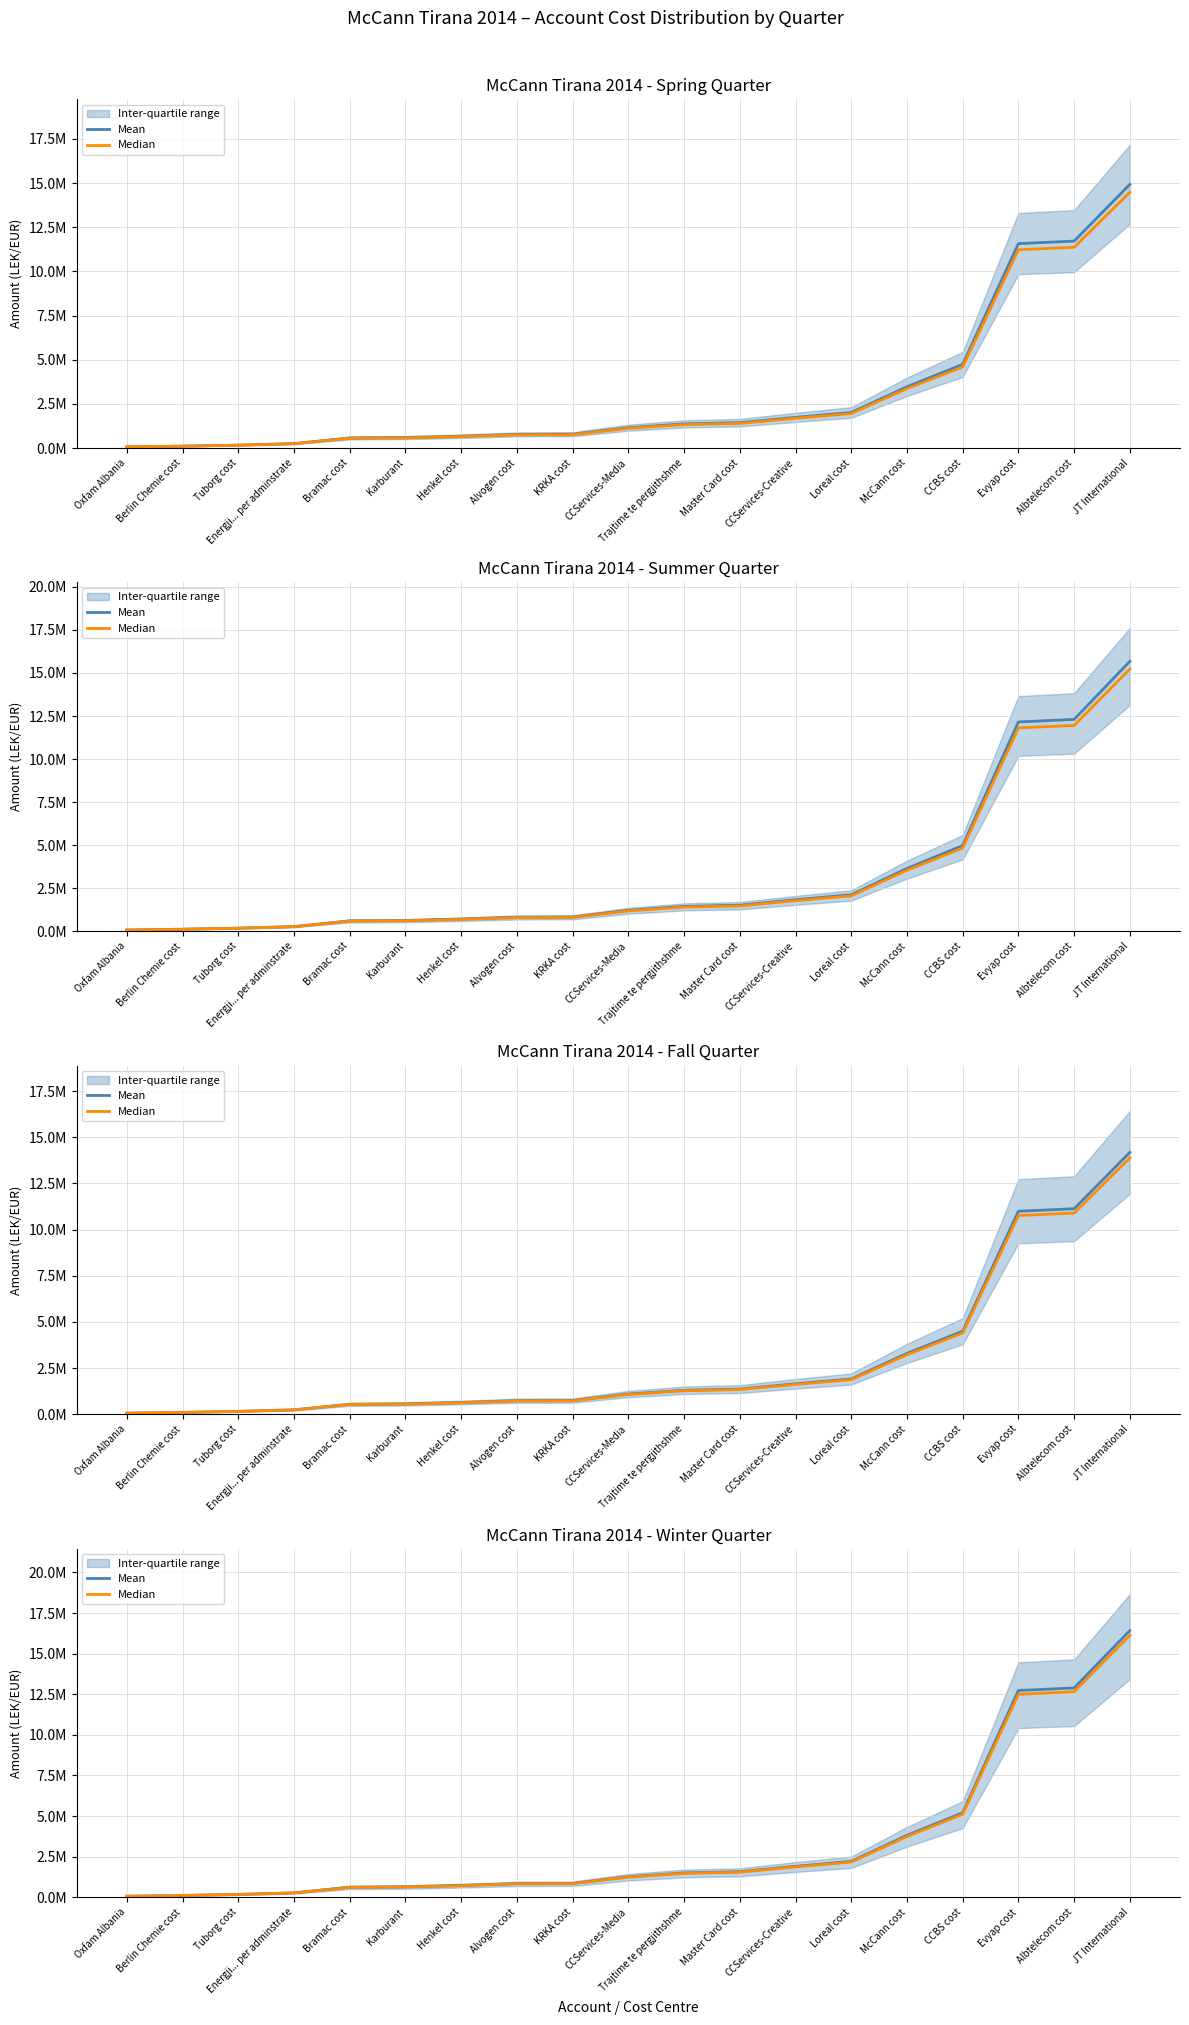

Reading right to left, transcribe all the data shown in this chart.

Mean: 16424274.6	12889664.3	12732094.2	5208573.6	3812587.3	2211398.4	1908666.7	1577403.6	1502675.4	1263948.0	857606.3	845989.0	732694.0	646930.8	624206.6	275249.8	179399.0	116490.0	67994.5
Median: 16125651.5	12655306.8	12500601.6	5113872.3	3743267.5	2171191.2	1873963.6	1548723.5	1475354.0	1240967.2	842013.4	830607.4	719372.3	635168.4	612857.4	270245.2	176137.2	114372.0	66758.3